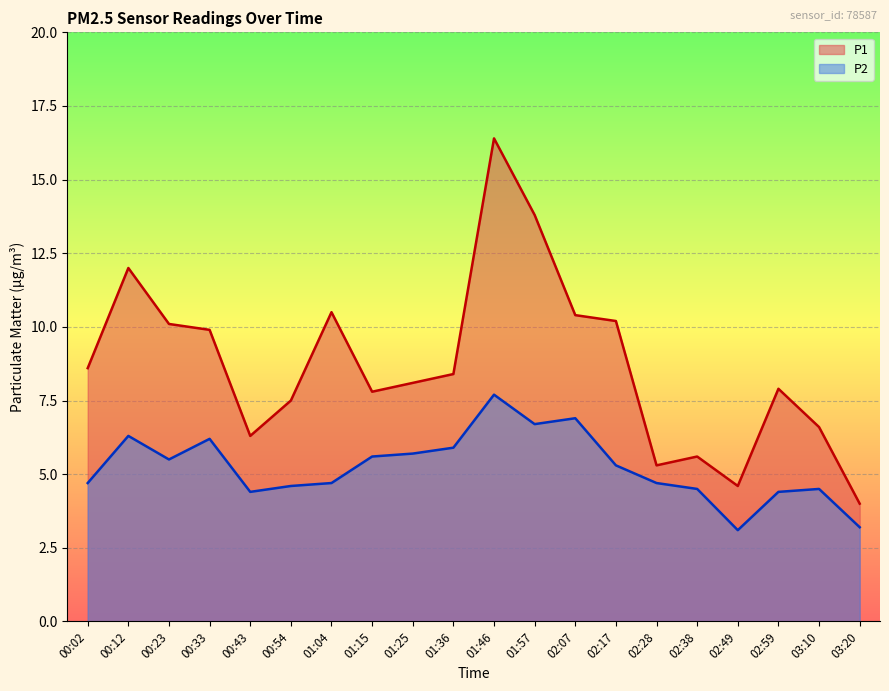

At which label is P2 closest to 5?

00:02